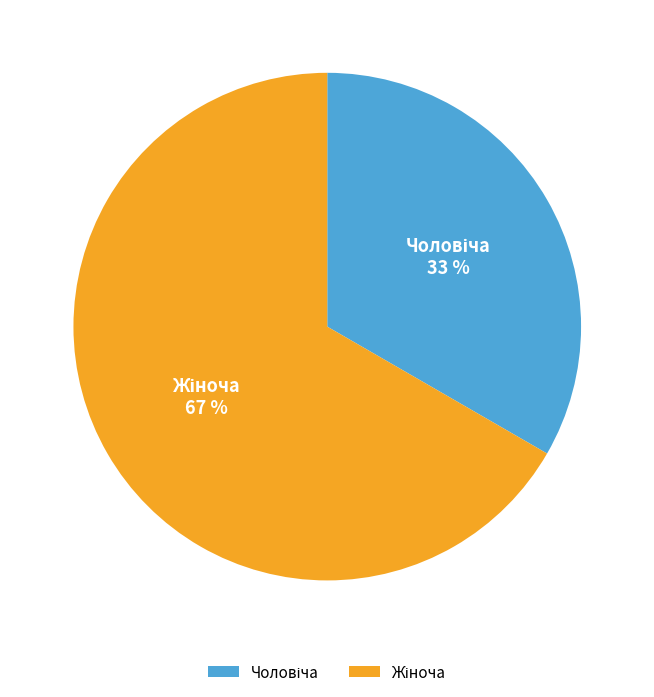

How many slices are in this pie chart?

2